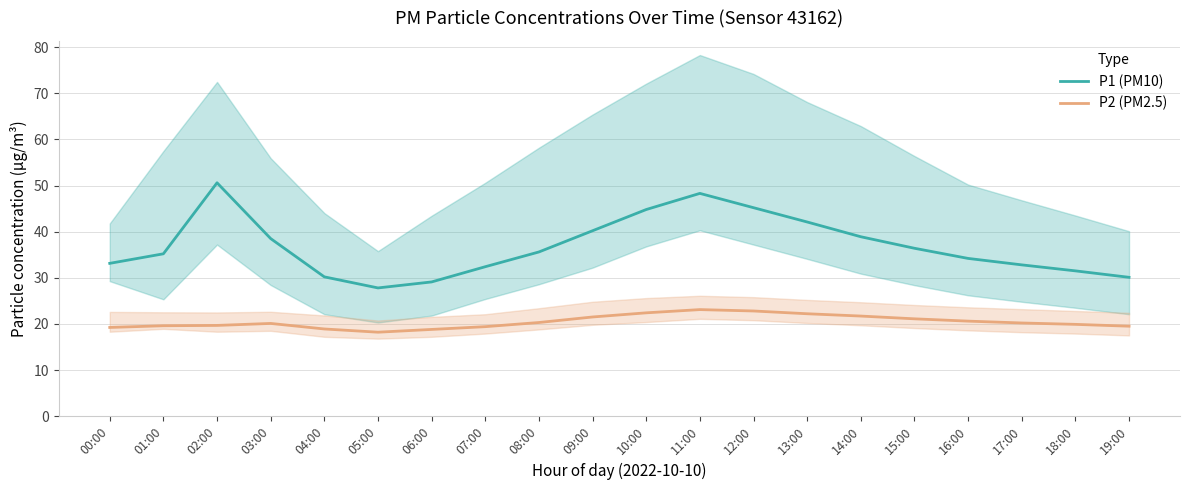

Reading left to right, transcribe all the data shown in this chart.

P1 (PM10): 00:00=33.1	01:00=35.2	02:00=50.6	03:00=38.5	04:00=30.2	05:00=27.8	06:00=29.1	07:00=32.4	08:00=35.6	09:00=40.2	10:00=44.8	11:00=48.3	12:00=45.2	13:00=42.1	14:00=38.9	15:00=36.4	16:00=34.2	17:00=32.8	18:00=31.5	19:00=30.1
P2 (PM2.5): 00:00=19.2	01:00=19.6	02:00=19.7	03:00=20.1	04:00=18.9	05:00=18.2	06:00=18.8	07:00=19.4	08:00=20.3	09:00=21.5	10:00=22.4	11:00=23.1	12:00=22.8	13:00=22.2	14:00=21.7	15:00=21.1	16:00=20.6	17:00=20.2	18:00=19.9	19:00=19.5